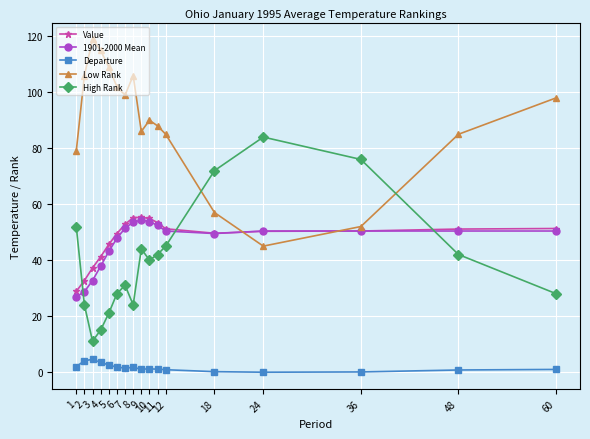

What is the total value across all series at 48?

229.2